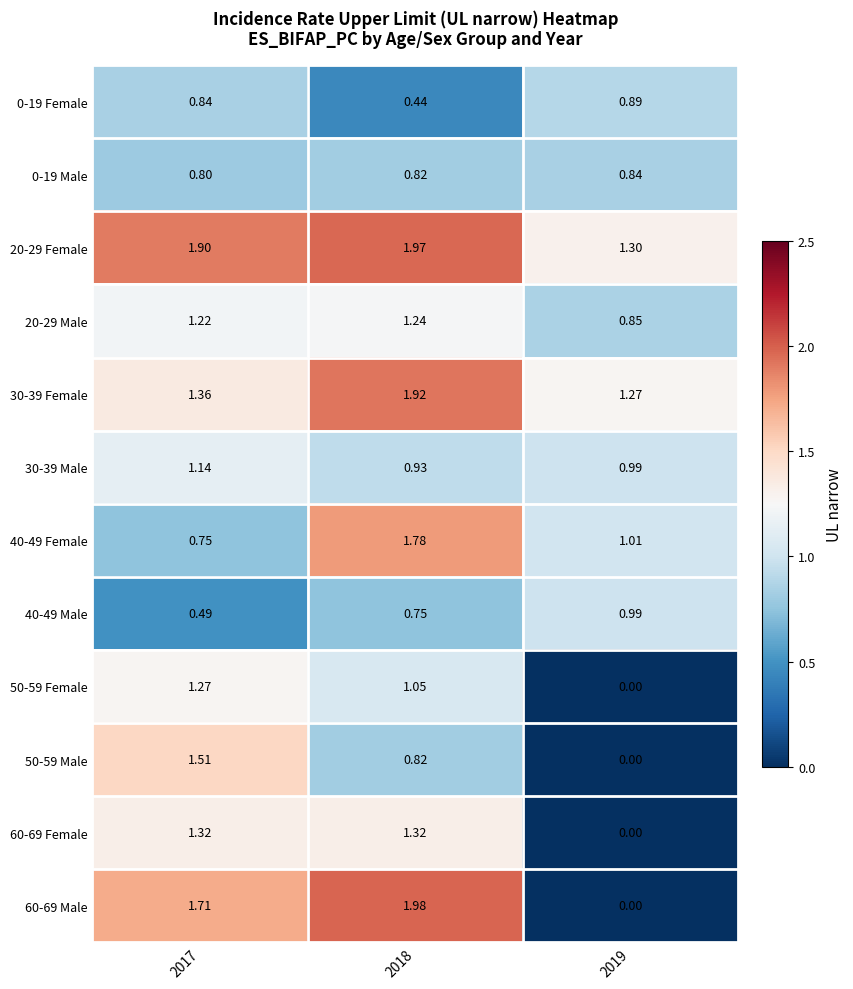

Is the value of 40-49 Male at 2017 greater than the value of 0-19 Male at 2017?

No